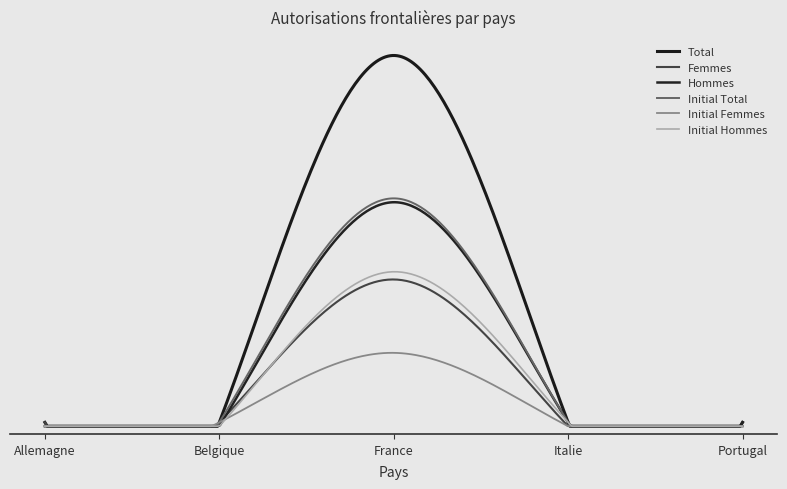

True or false: Initial Total and Initial Femmes cross at least once.

False